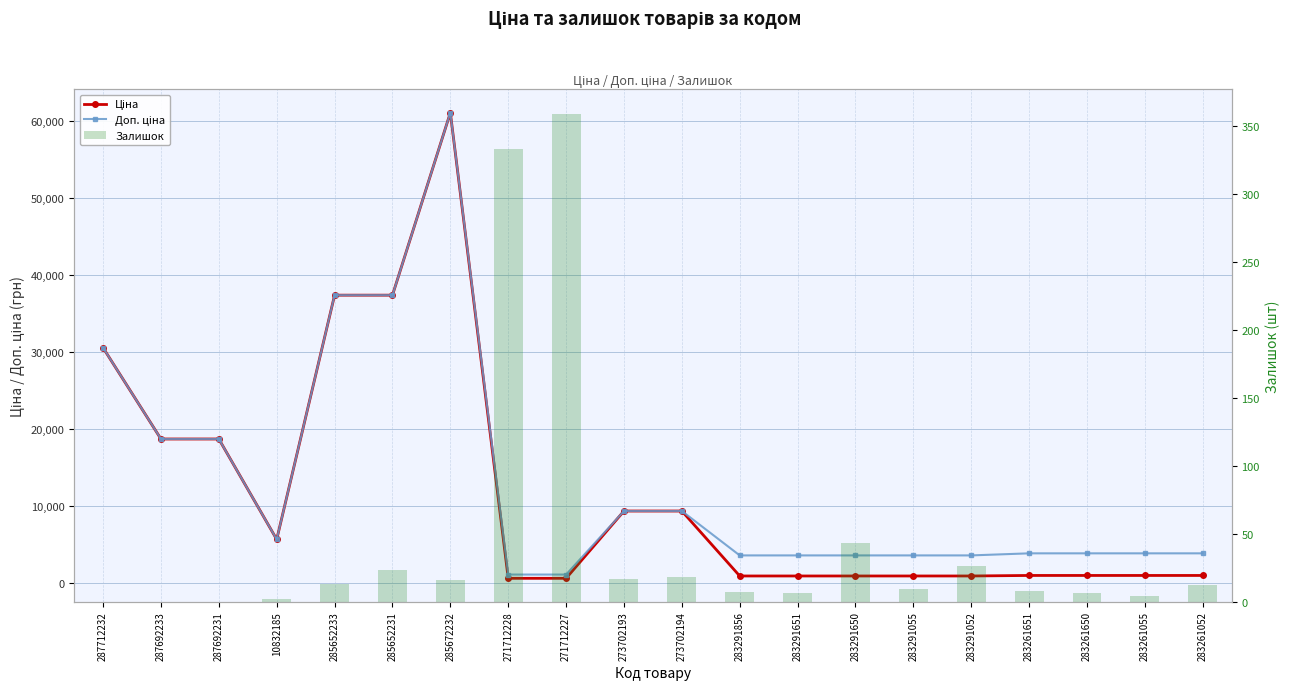

Is the value of Доп. ціна at 283291052 greater than the value of Залишок at 283291650?

Yes